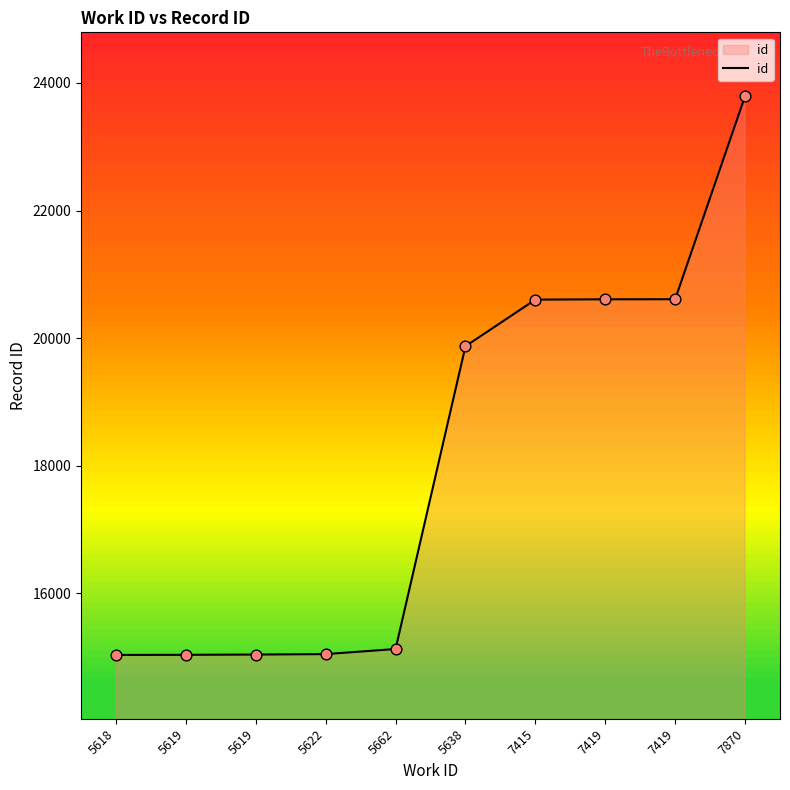

Which has a higher value, 5622 or 5662?

5662